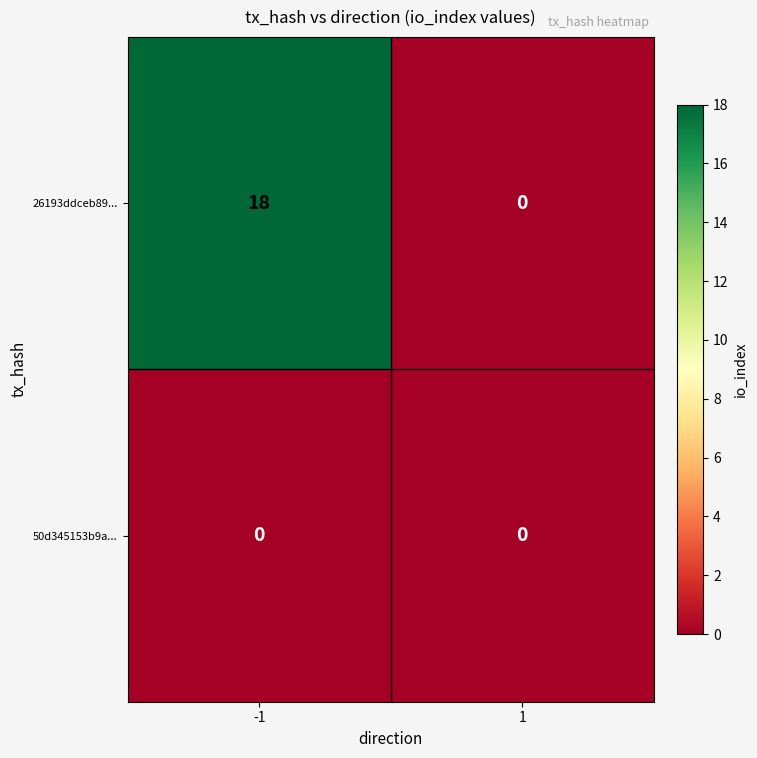

Rank the series at -1 from lowest to highest value.

50d345153b9a..., 26193ddceb89...